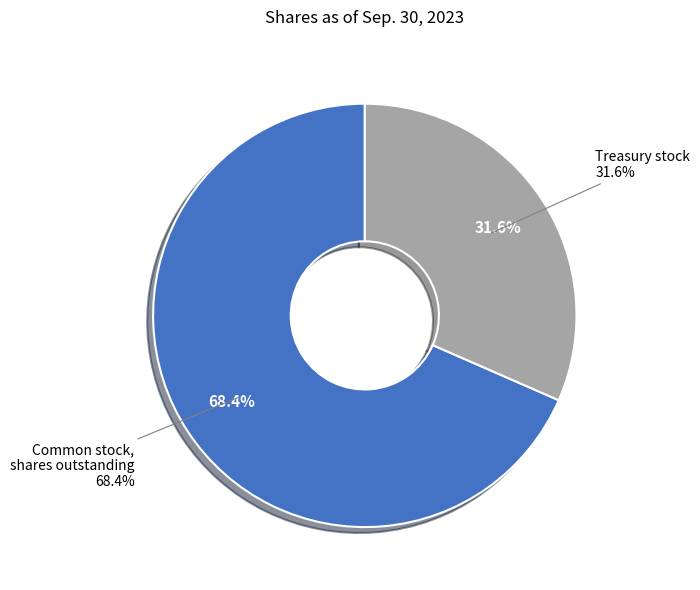

How many slices are in this pie chart?

2